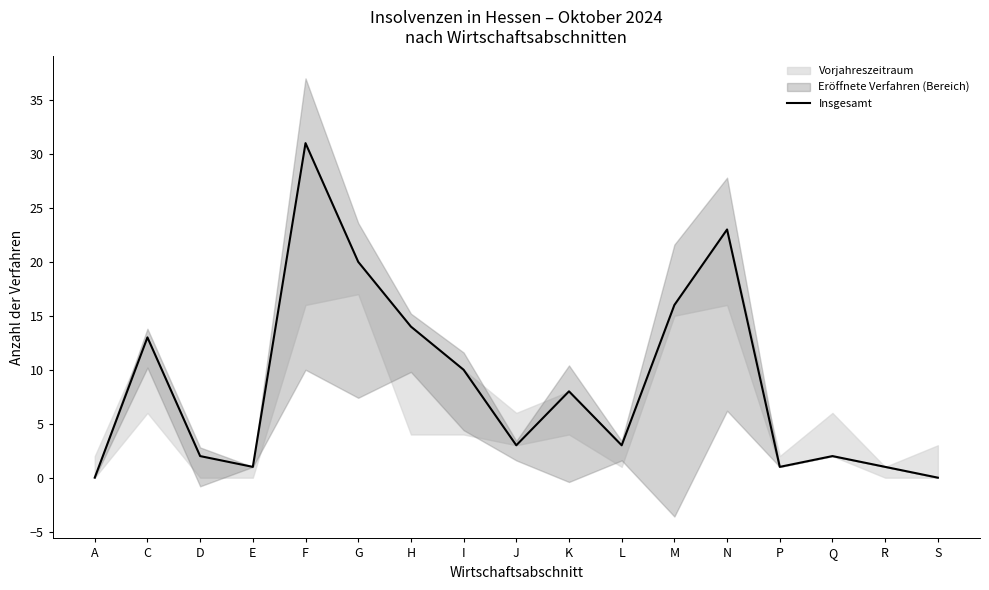

Reading left to right, what are all the values shown in this chart?

A=0	C=13	D=2	E=1	F=31	G=20	H=14	I=10	J=3	K=8	L=3	M=16	N=23	P=1	Q=2	R=1	S=0